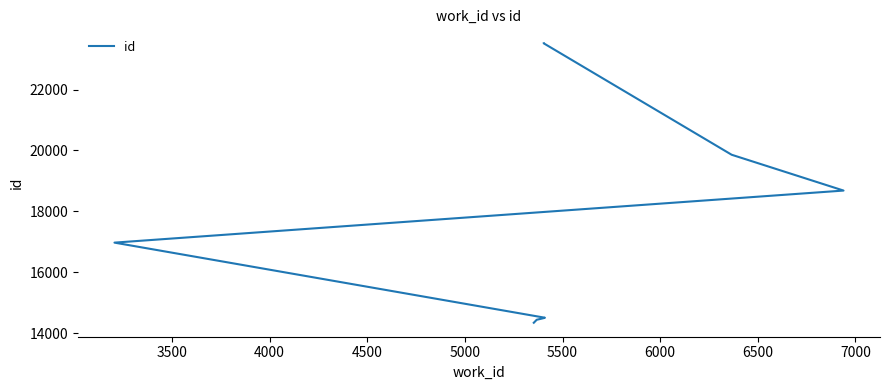

What is the change in value from 4000 to 7500?

+9039